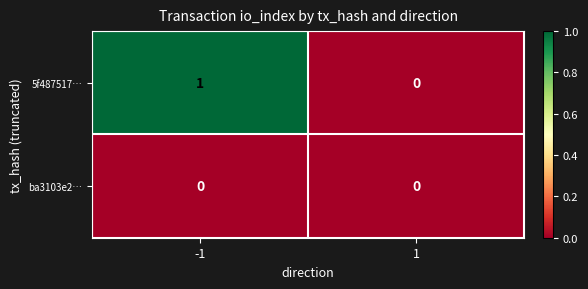

Is it true that ba3103e2… equals 0 at -1?

True